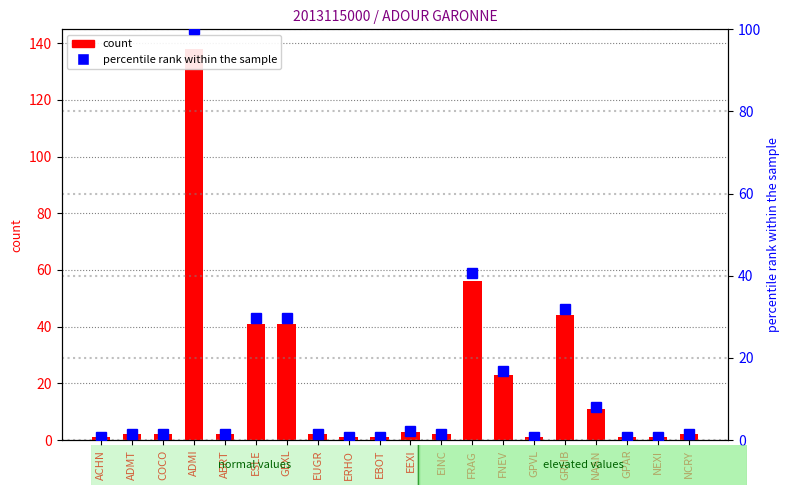

Which series has the widest spread of values?

count